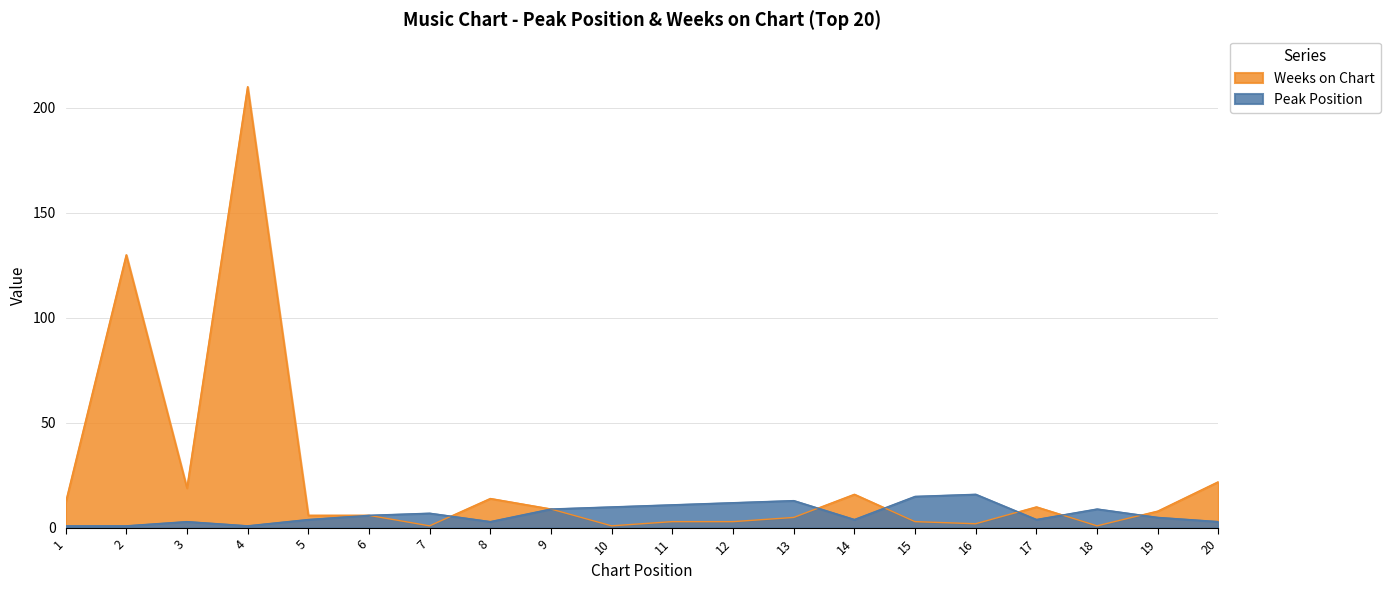

Which series has the largest total across all categories?

Weeks on Chart